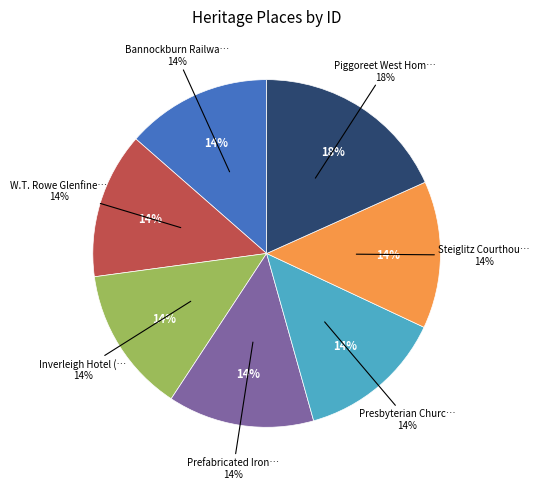

What is the ratio of the value at Steiglitz Courthouse (former) to the value at Bannockburn Railway Station?

1.0